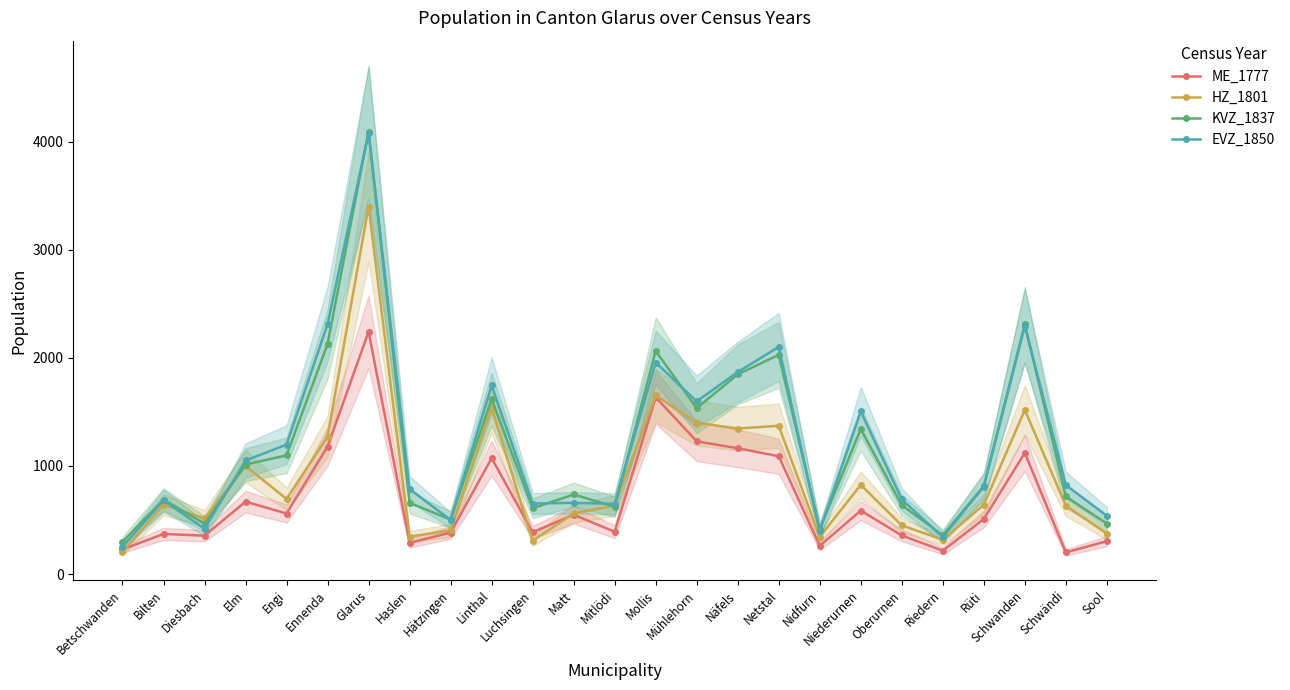

In HZ_1801, how many points are lower than both neighbors (excluding endpoints)?

7